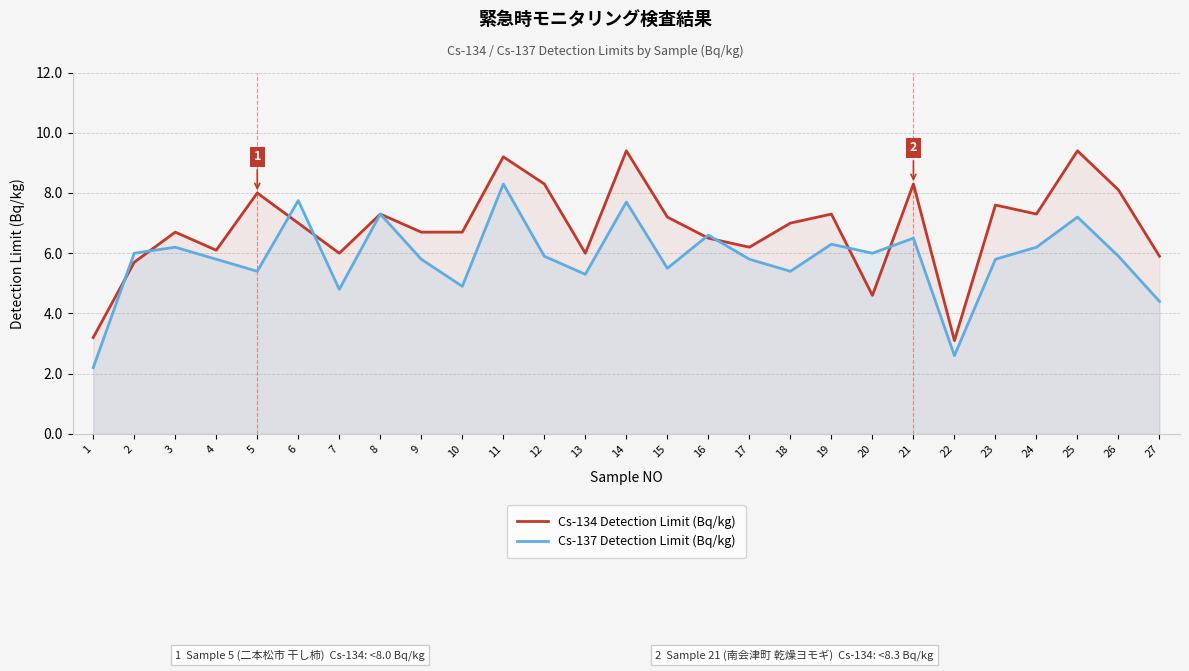

How many lines are shown in the chart?

2